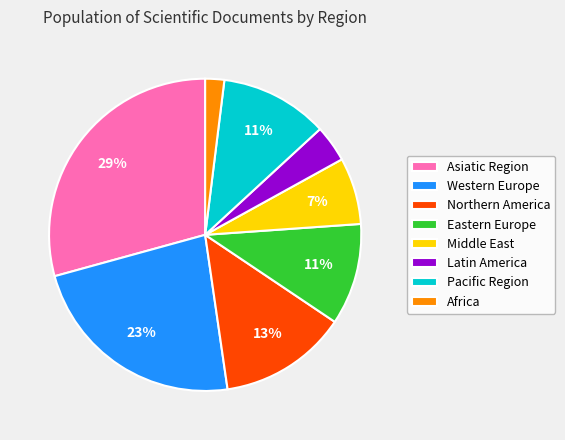

Does any single category account for the majority?

No